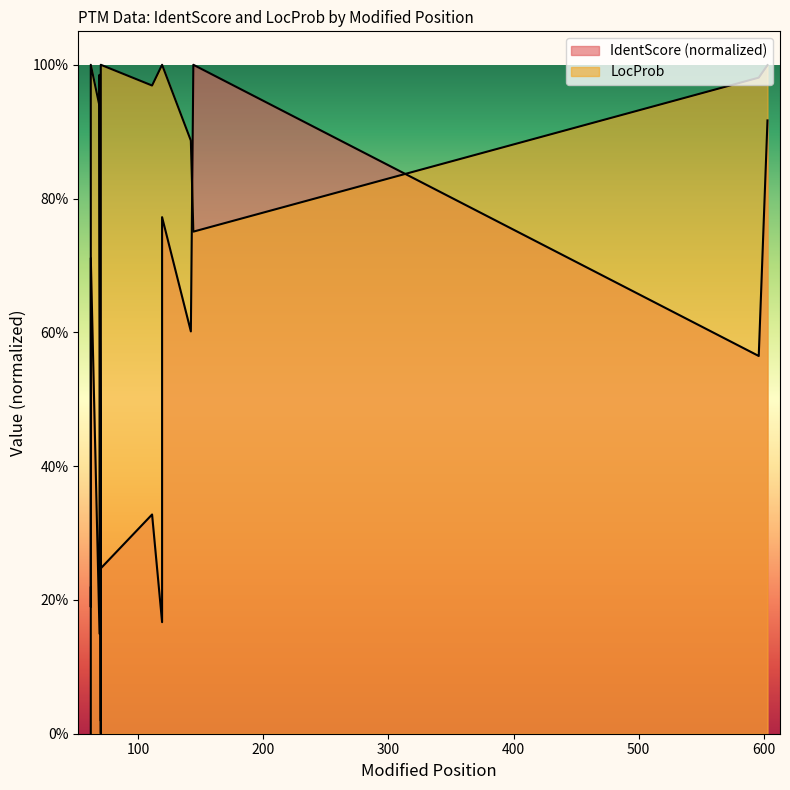

What is the value of the LocProb point at the 10th from the left?

1.0